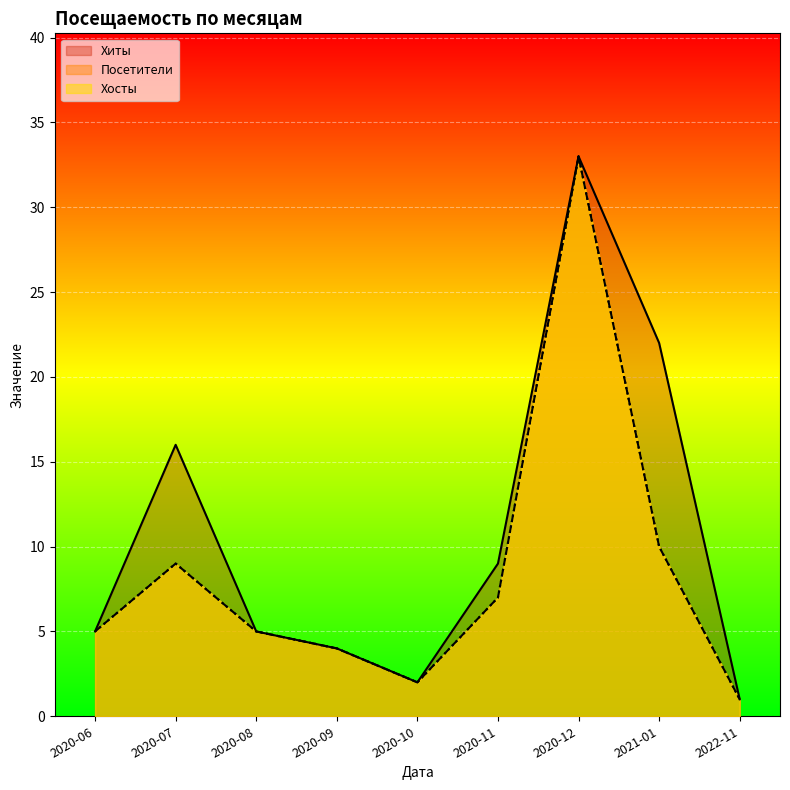

What is the difference between the Хосты values at 2020-09 and 2021-01?

6